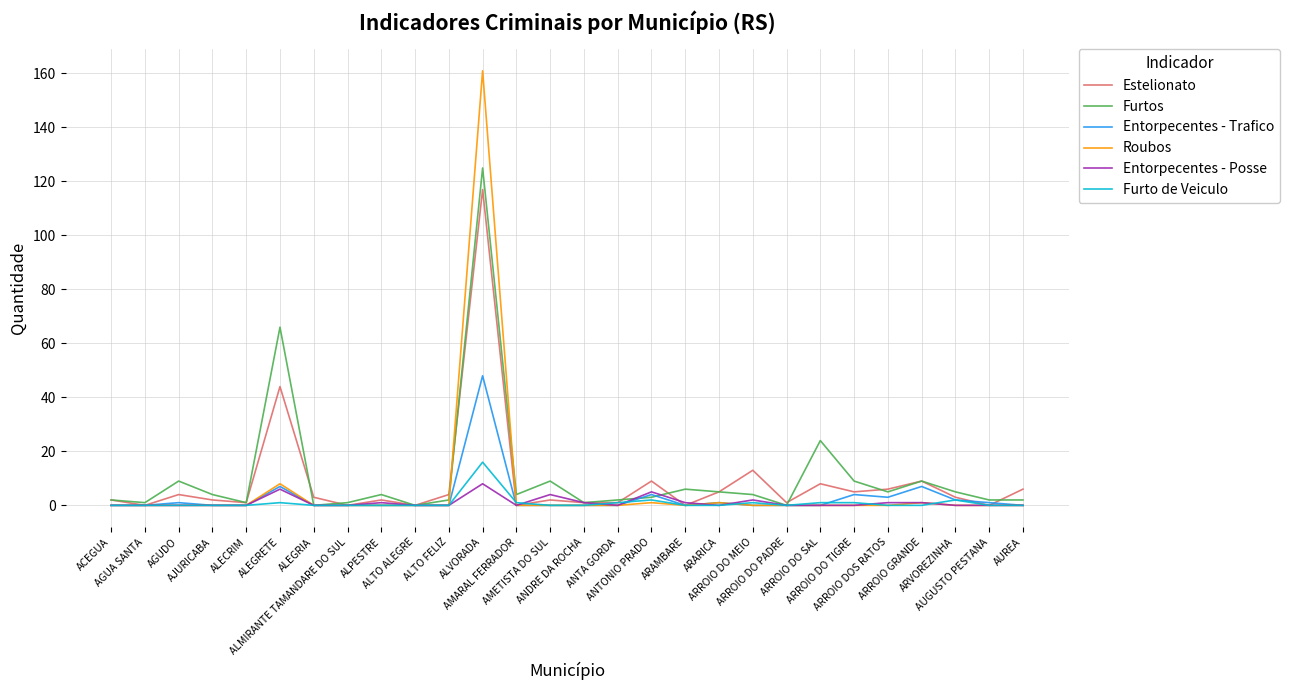

Which series has the widest spread of values?

Roubos